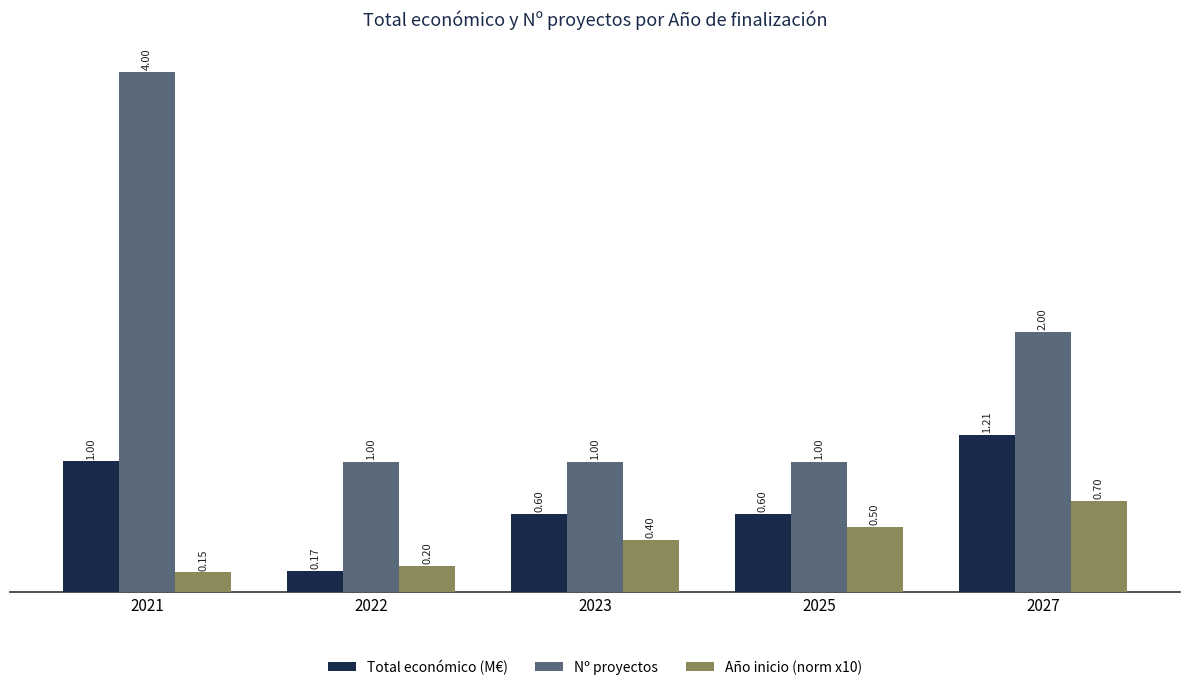

Which series has the widest spread of values?

Nº proyectos